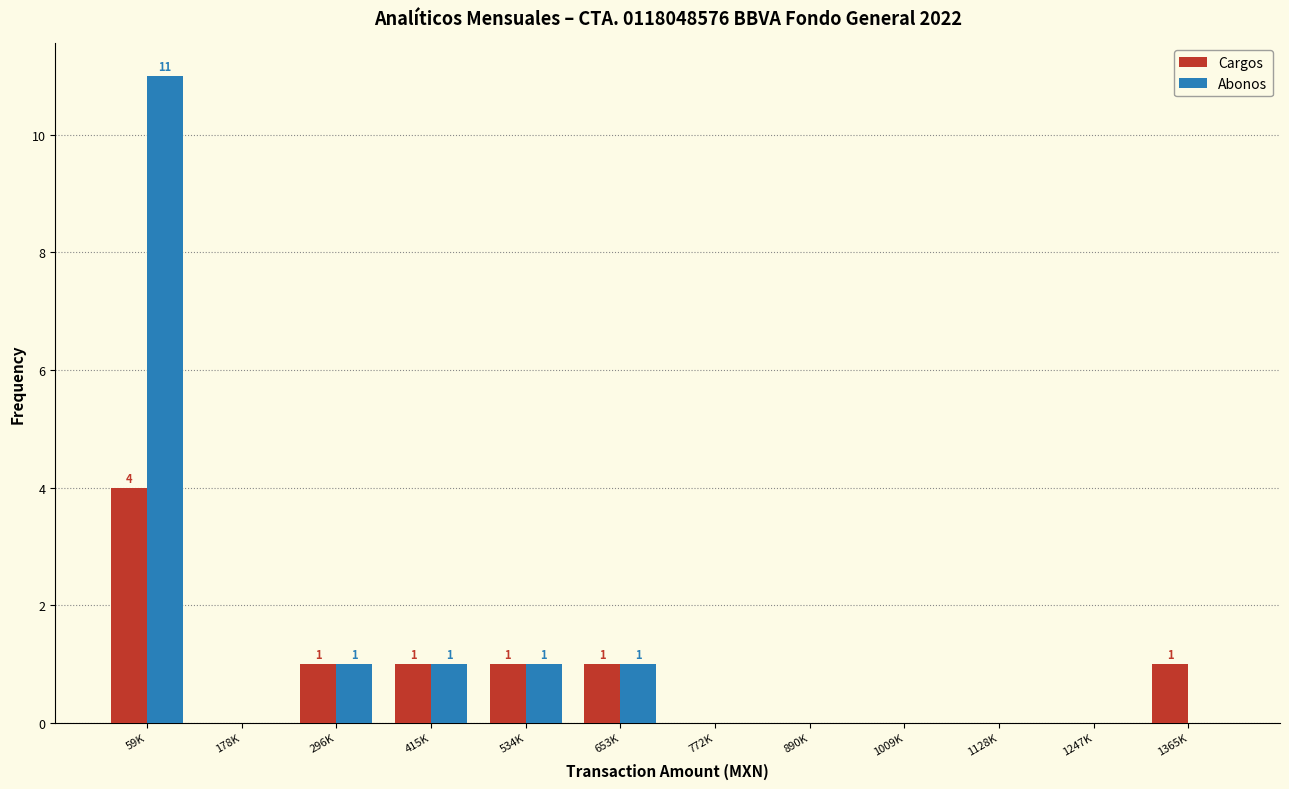

Reading left to right, transcribe all the data shown in this chart.

Cargos: 59K=4	178K=0	296K=1	415K=1	534K=1	653K=1	772K=0	890K=0	1009K=0	1128K=0	1247K=0	1365K=1
Abonos: 59K=11	178K=0	296K=1	415K=1	534K=1	653K=1	772K=0	890K=0	1009K=0	1128K=0	1247K=0	1365K=0